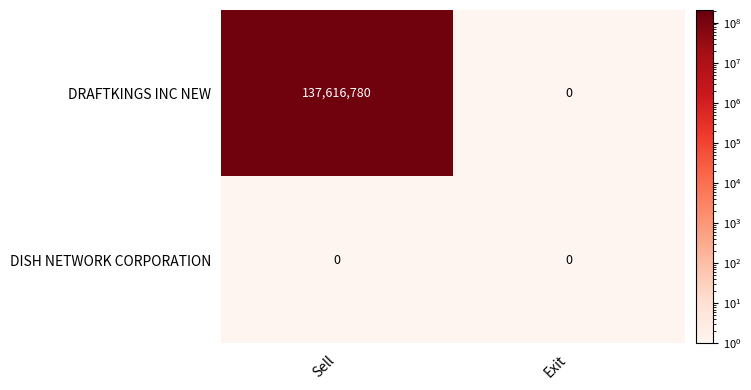

At which category is the sum across all series the highest?

Sell